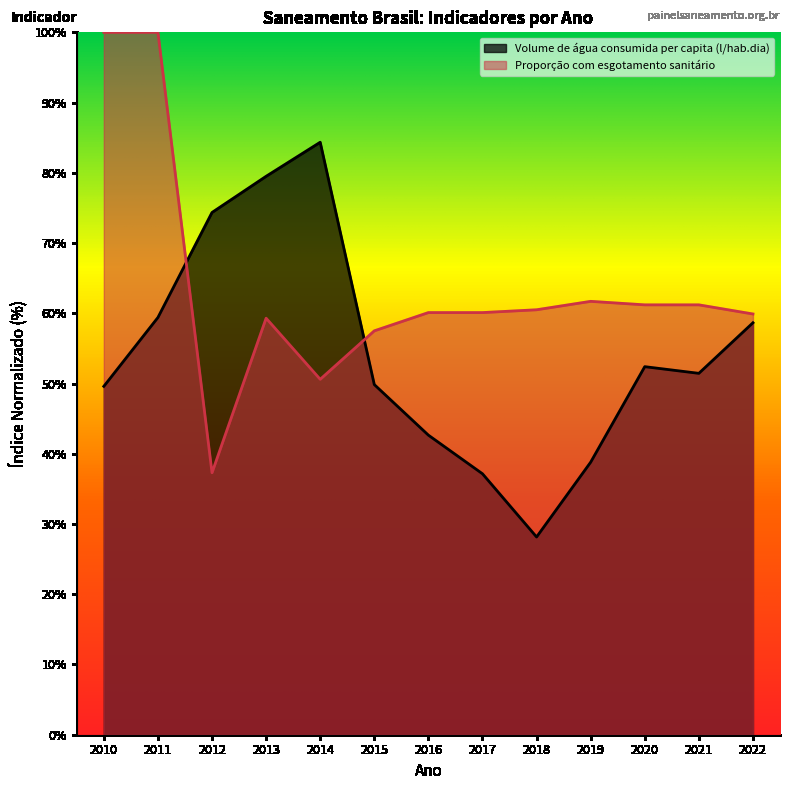

Where does the Parcela da população total que mora em domicílios com esgotamento sanitário series first go above 60?

2010